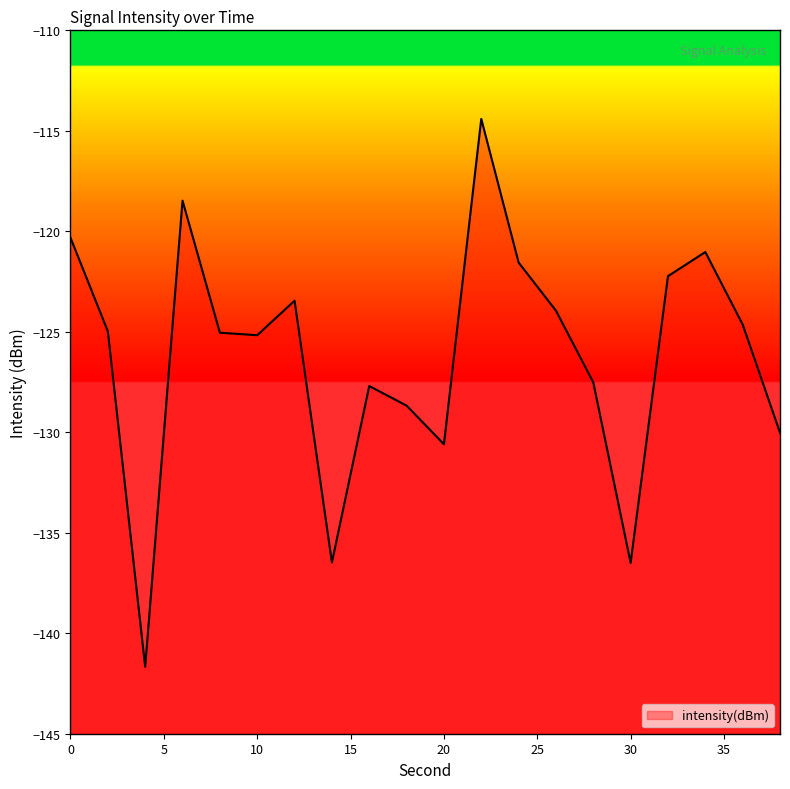

At which category does the data reach its first local valley?

4